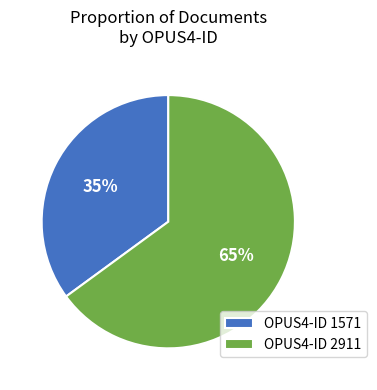

What is the smallest slice in the pie chart?

OPUS4-ID 1571